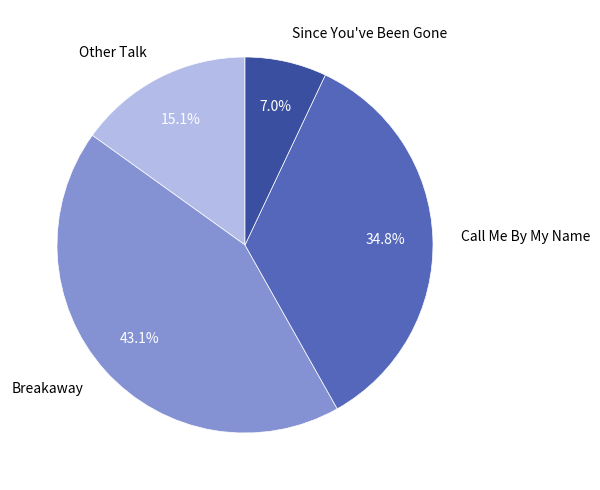

Rank the categories by value from highest to lowest.

Breakaway, Call Me By My Name, Other Talk, Since You've Been Gone